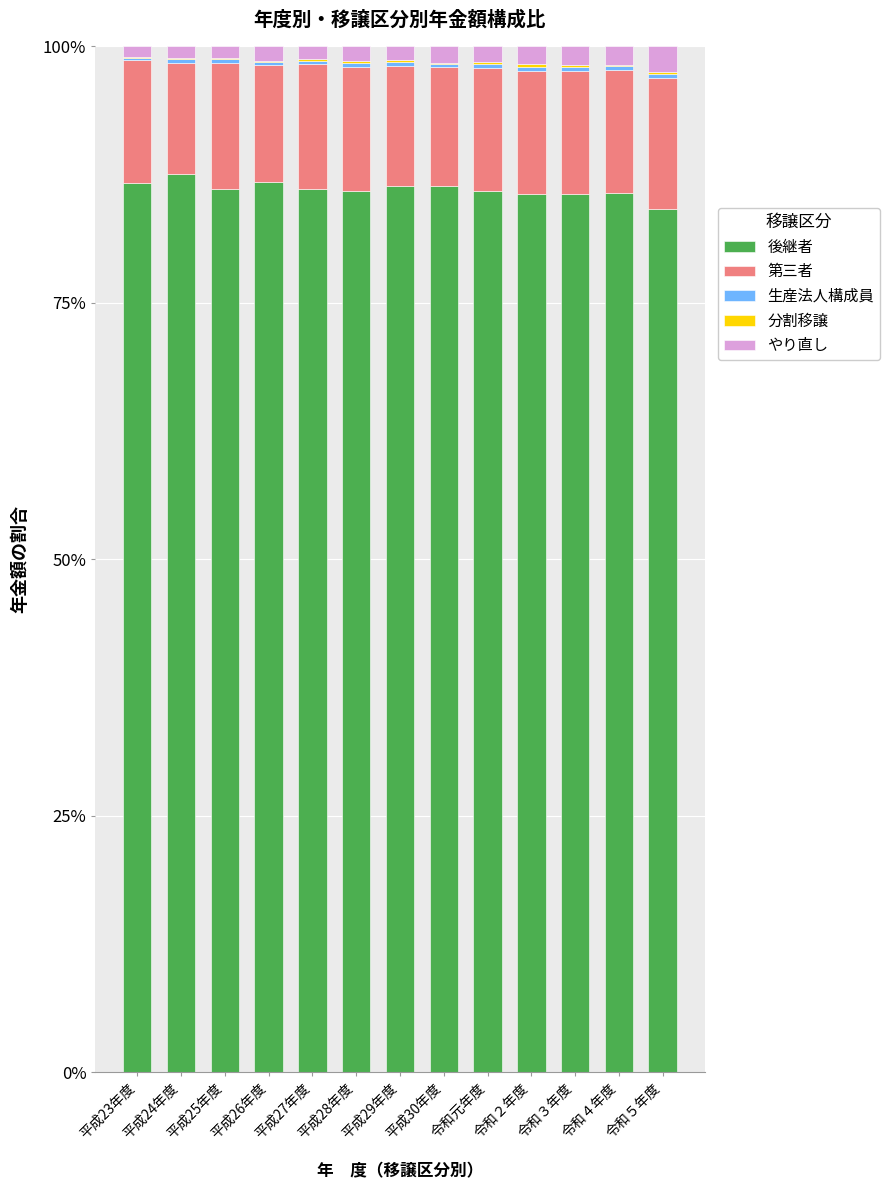

Are the bars grouped side by side (vs. stacked)?

No